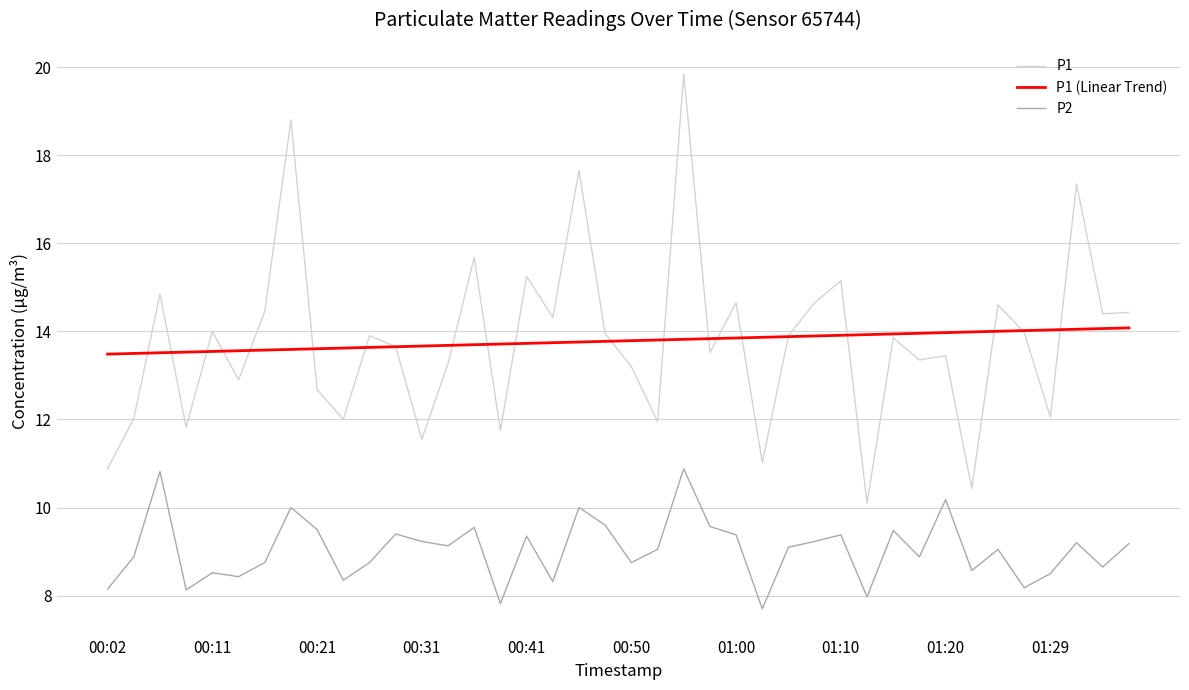

True or false: P2 and P1 intersect in this chart.

False